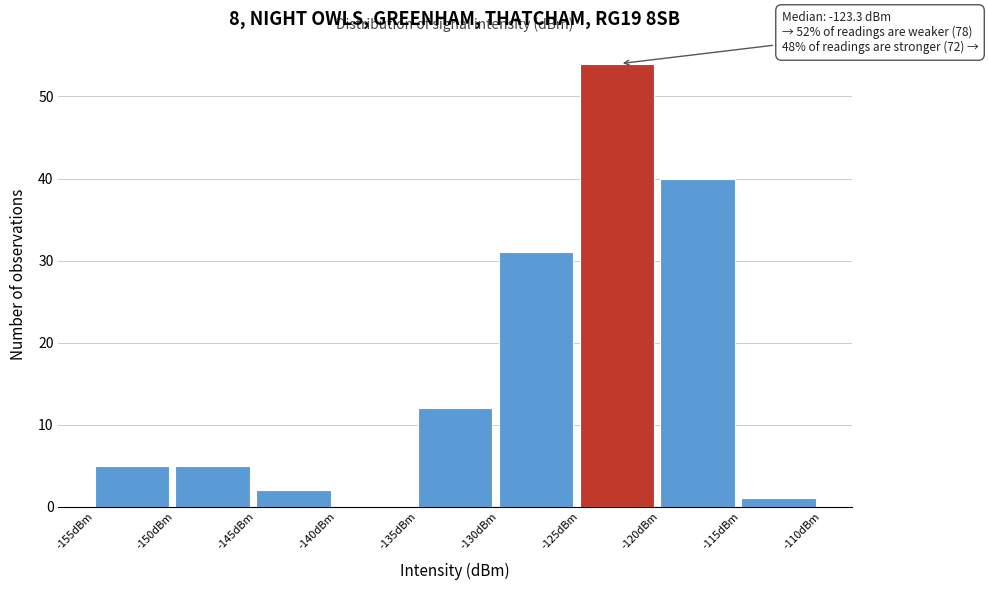

Which range on the x-axis has the tallest bar?

-125 to -120